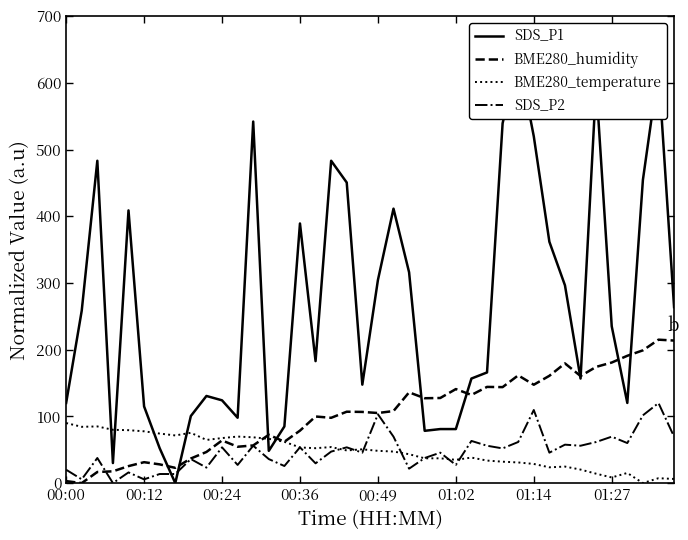

The BME280_humidity series shows 99.8 at 16. True or false?

True